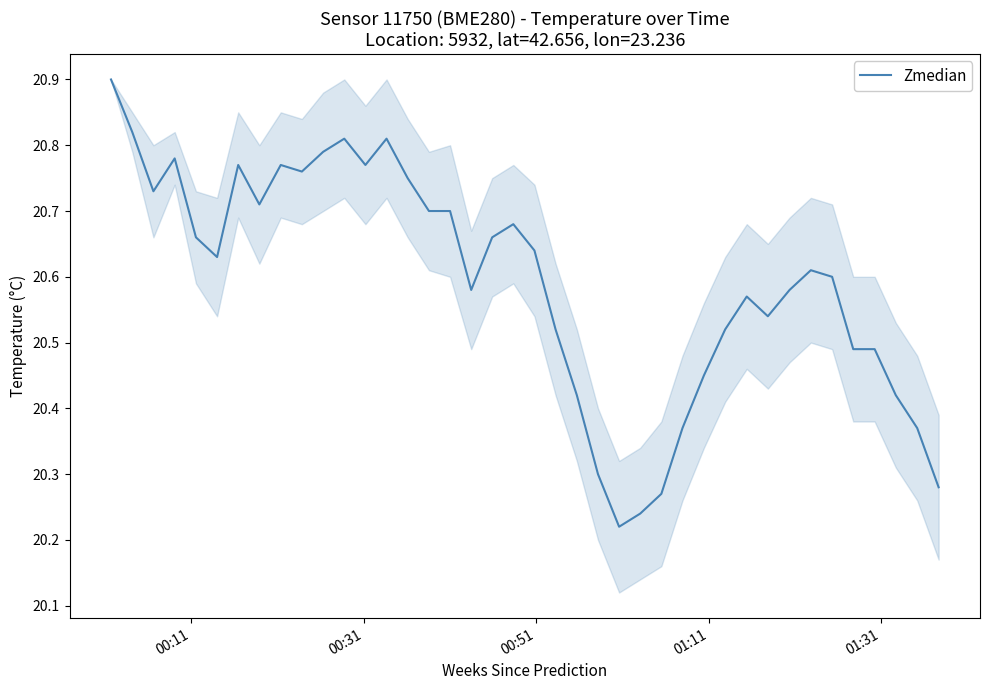

What is the maximum value shown in the chart?

20.9